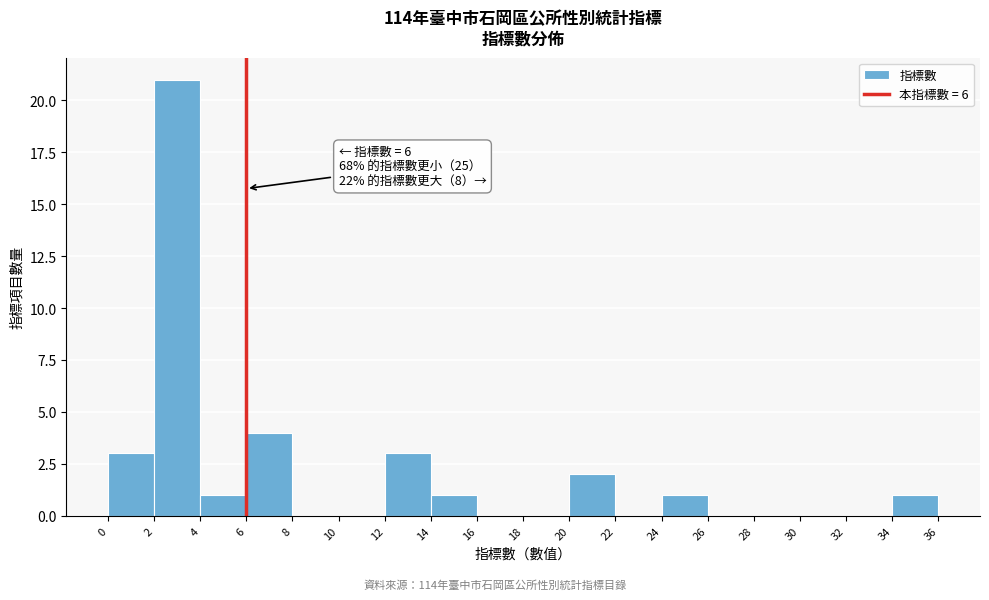

Over which range of the x-axis is the bar tallest?

2 to 4